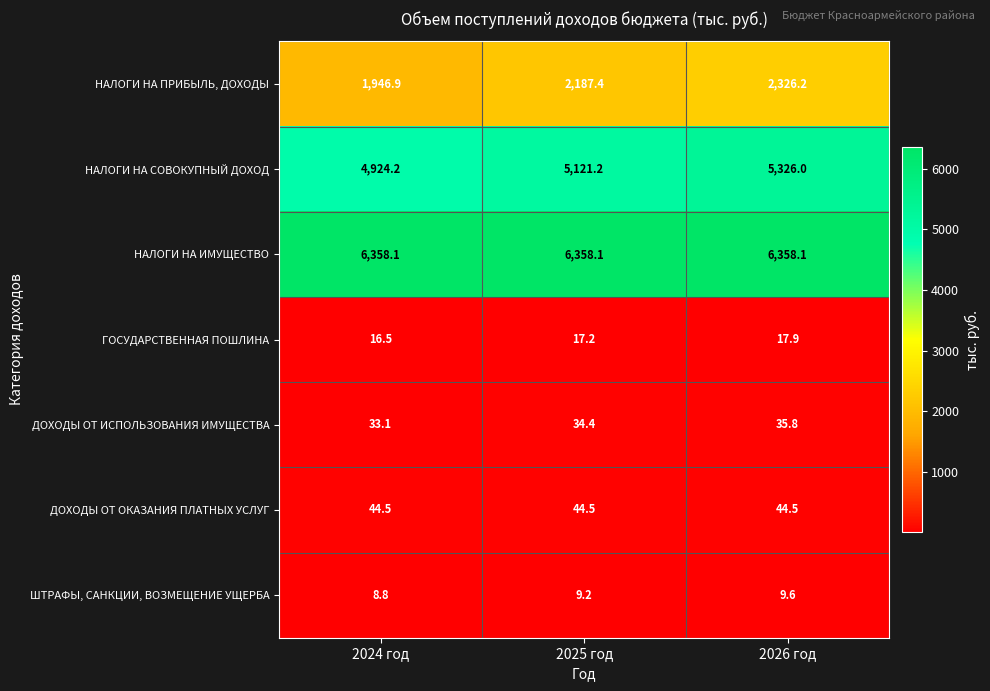

What is the difference between the highest and lowest values at 2024 год?

6349.3